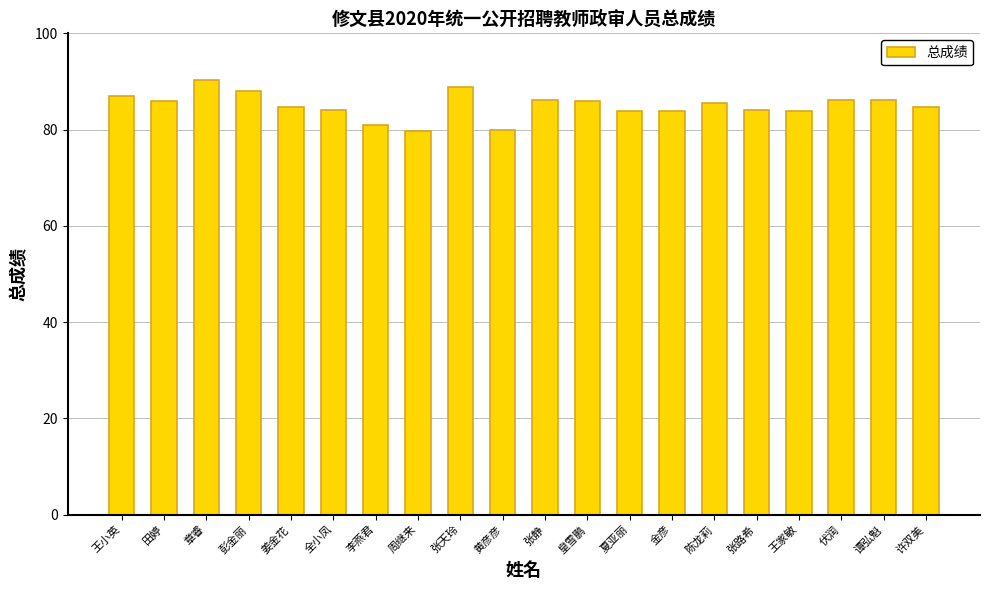

Approximately how many times larger is the value at 张静 compared to 张路希?

1.0